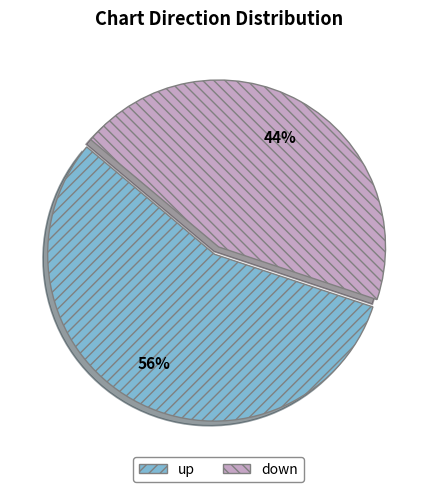

Is there any slice that represents more than half of the pie?

Yes